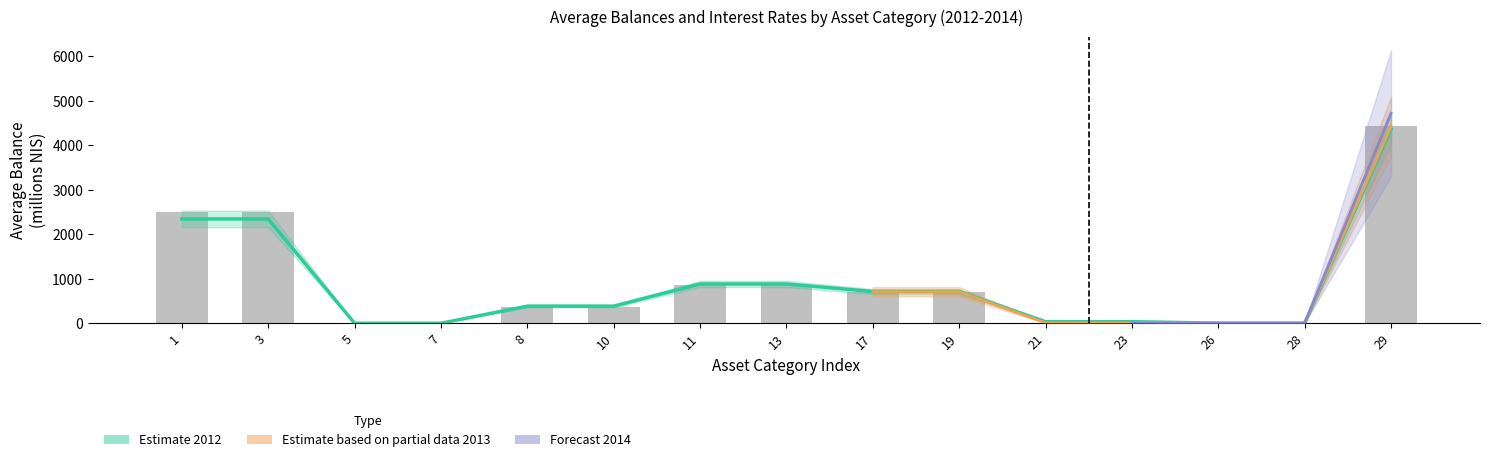

Rank the categories by יתרה ממוצעת 2013 value from lowest to highest.

5, 7, 26, 28, 21, 23, 8, 10, 17, 19, 11, 13, 1, 3, 29